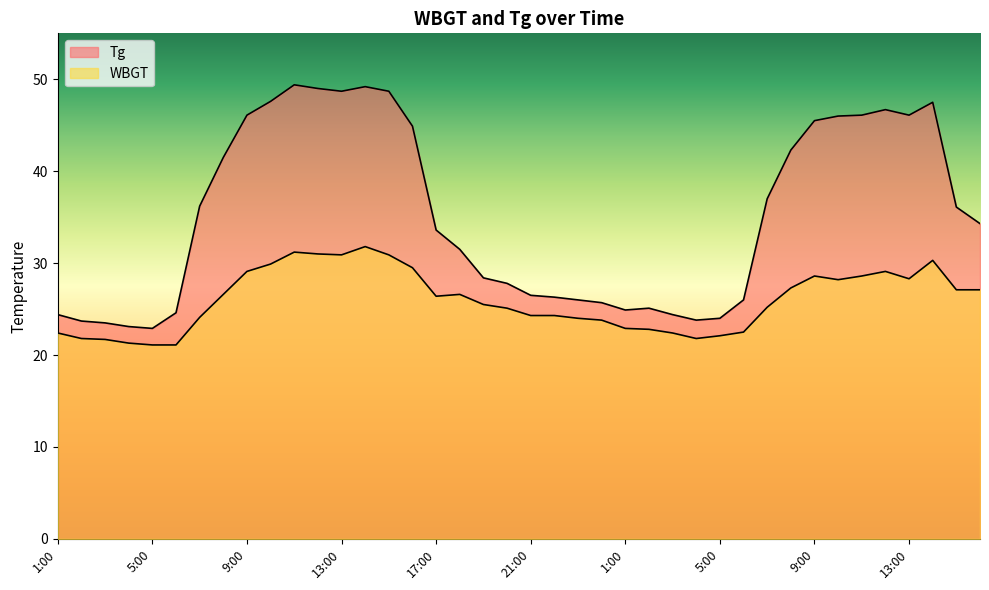

The WBGT series shows 37.0 at 6:00. True or false?

False